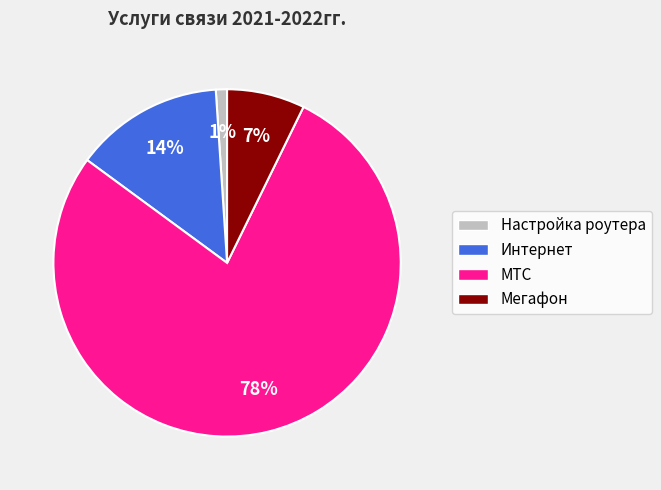

To the nearest percent, what percentage of the pie is Мегафон?

7%